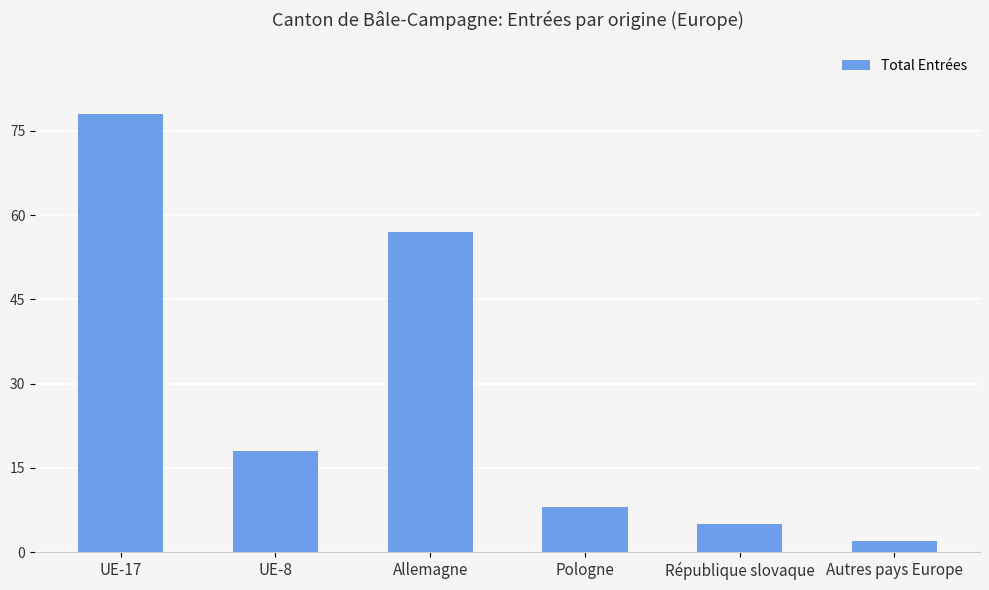

Between UE-17 and Allemagne, which is larger?

UE-17